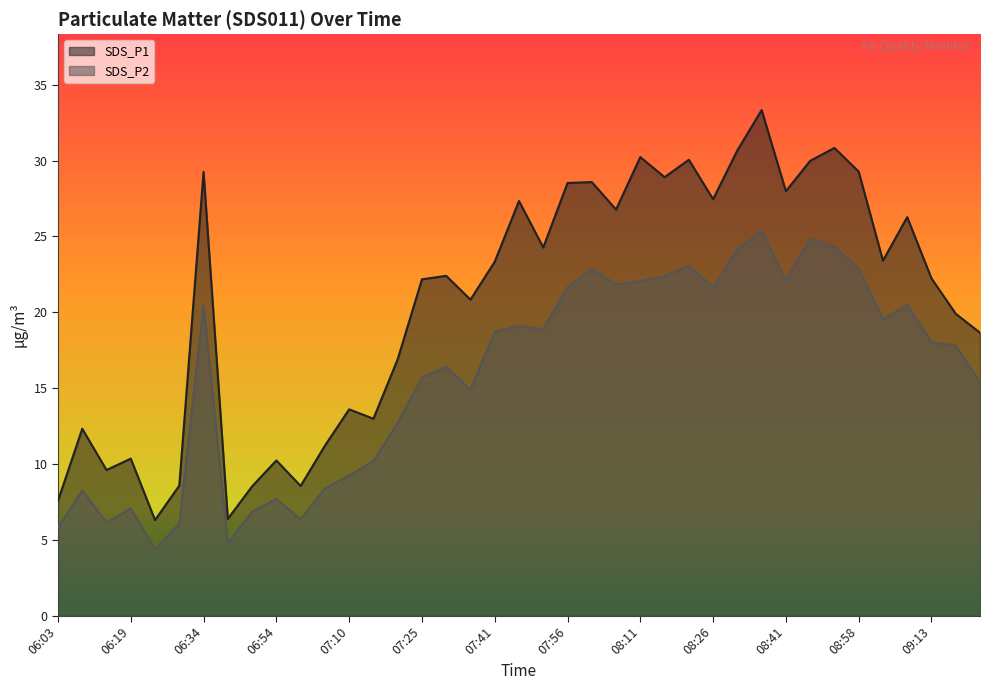

What is the difference between the SDS_P1 values at 07:15 and 07:25?

9.2